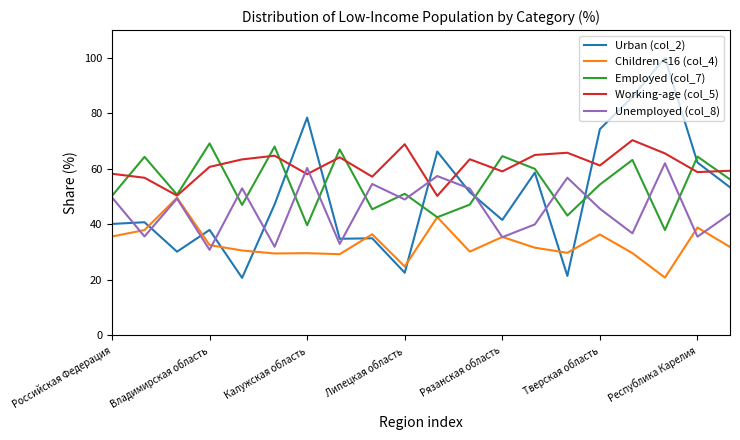

How many times do Unemployed (col_8) and Children <16 (col_4) cross each other?

6